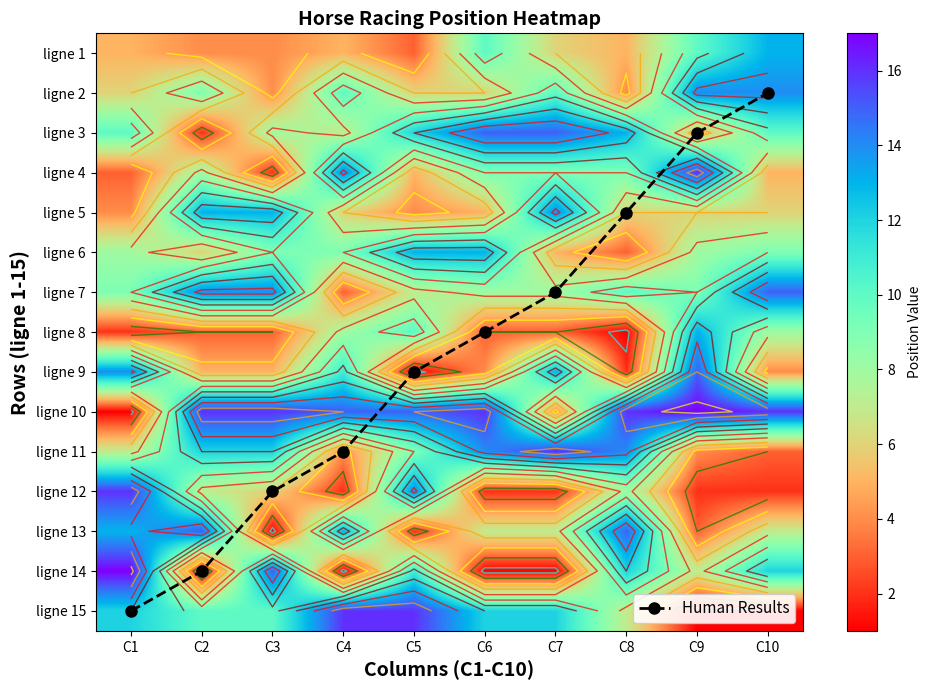

What is the sum of the ligne 8 values at C5 and C4?

18